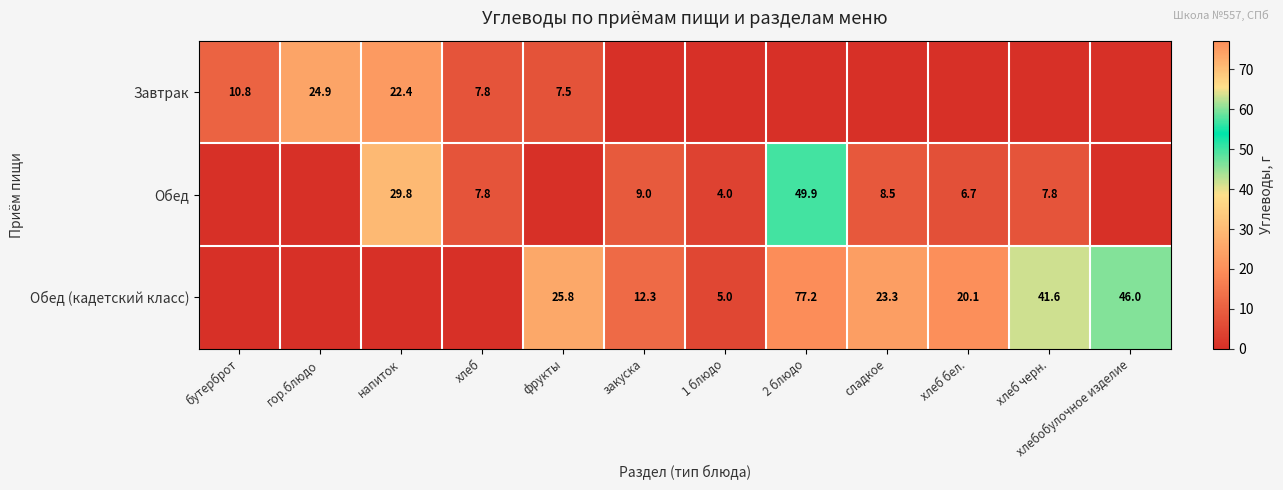

Is the value of Обед (кадетский класс) at закуска greater than the value of Обед at закуска?

Yes